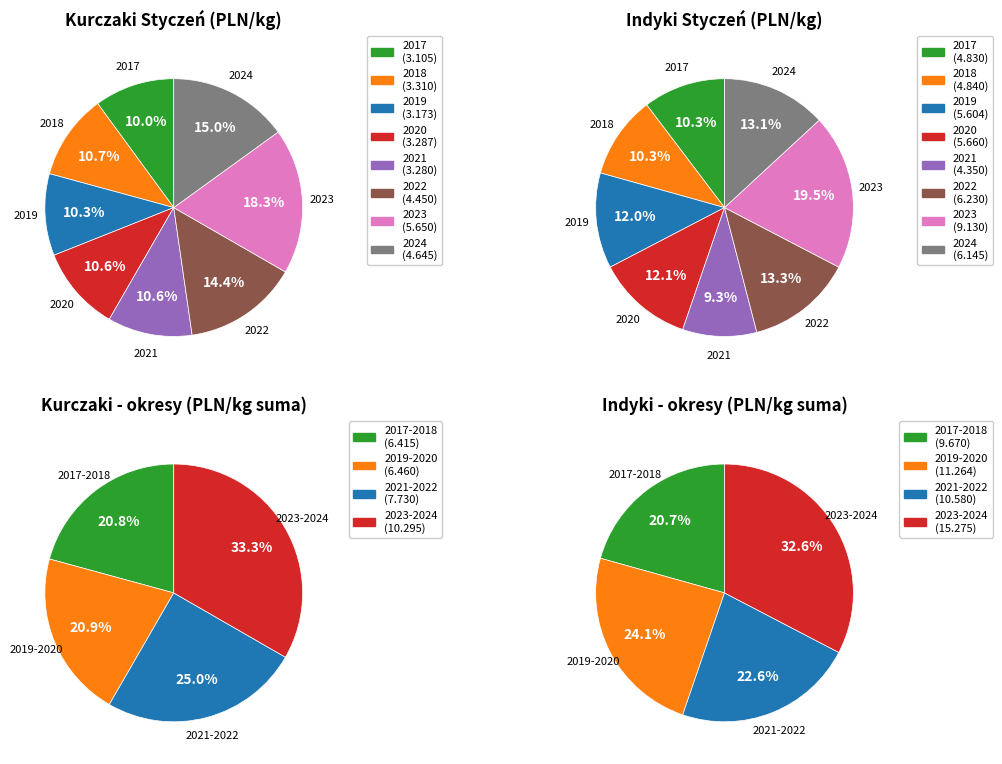

The 2023 slice represents 9% of the pie. True or false?

False